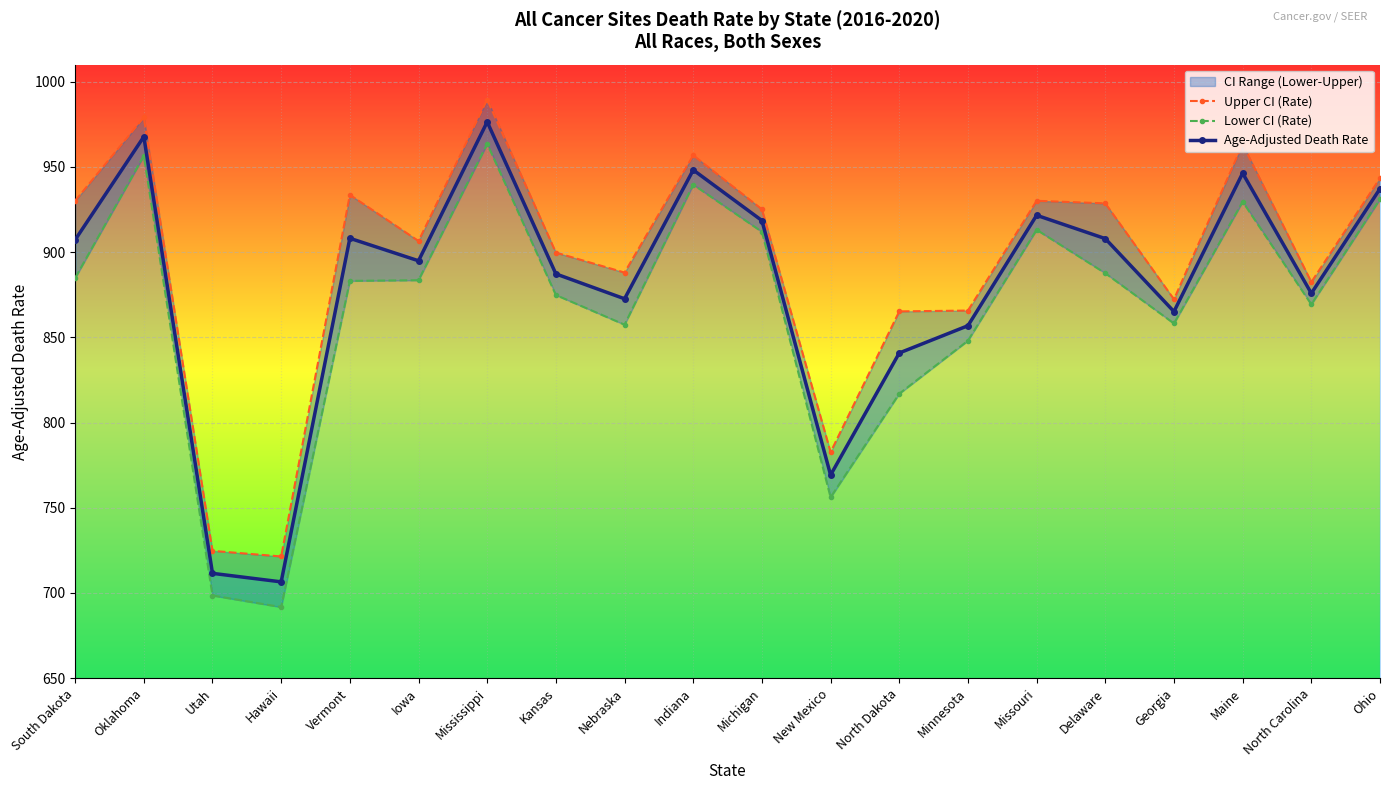

True or false: Upper CI (Rate) and Age-Adjusted Death Rate intersect in this chart.

False